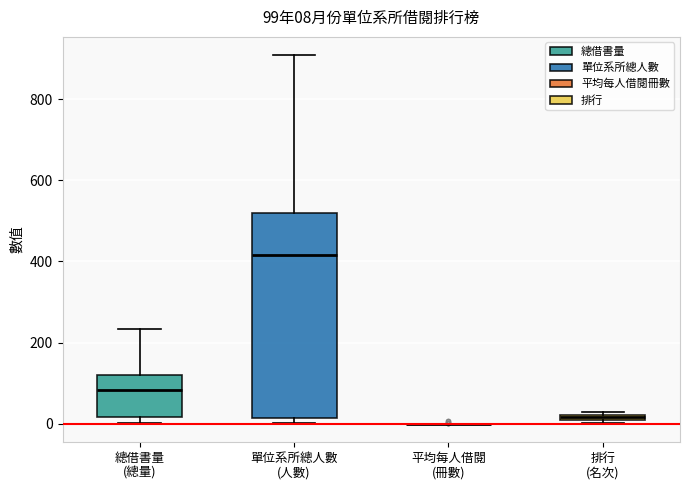

Comparing the boxes themselves (not the whiskers), which one is the tallest?

單位系所總人數 (人數)